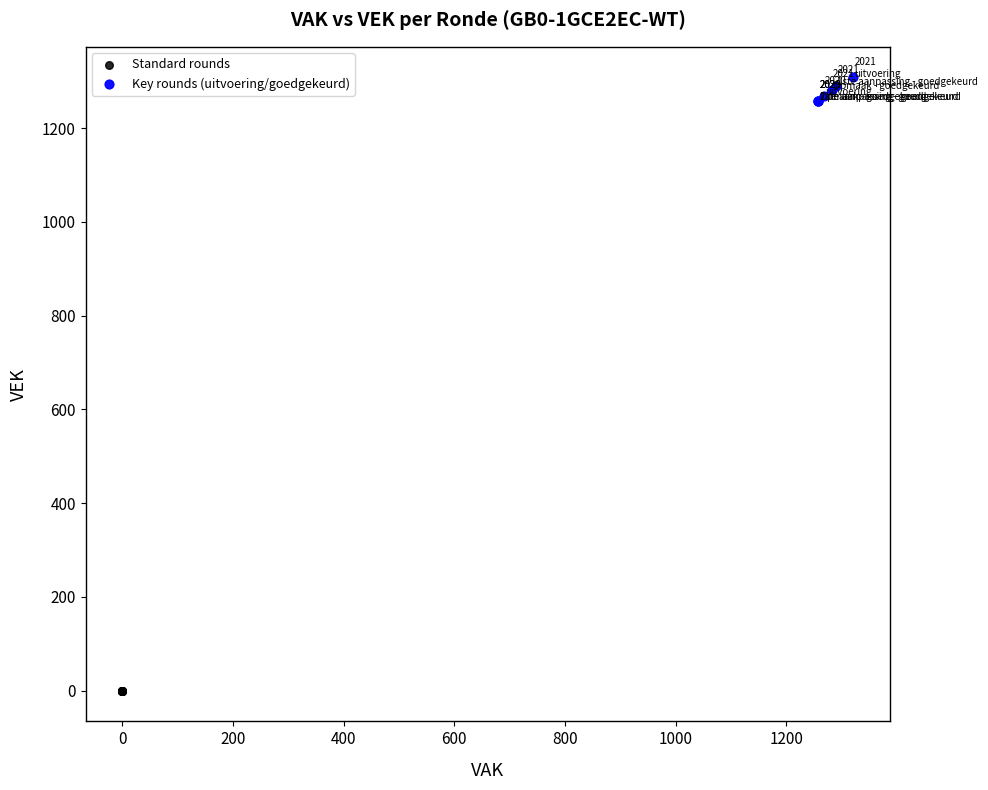

Which series reaches the maximum Y coordinate?

Key rounds (uitvoering/goedgekeurd)